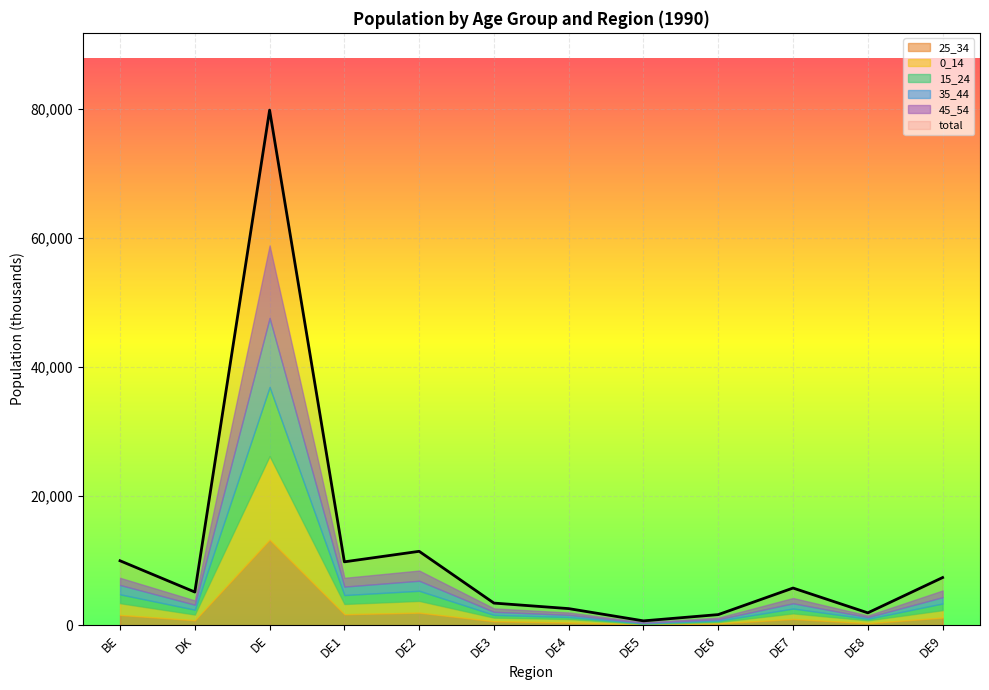

Reading right to left, transcribe all the data shown in this chart.

0_14: 1138.8	423.2	852.3	209.3	90.1	528.7	549.0	1810.9	1582.3	12937.5	873.6	1811.3
15_24: 1045.6	250.2	765.3	210.6	91.7	321.0	432.3	1577.4	1387.1	10687.6	758.0	1378.1
25_34: 1188.9	326.8	976.9	285.6	111.5	426.7	623.8	1951.5	1707.2	13253.9	778.8	1596.6
35_44: 975.8	254.1	810.6	219.2	92.0	333.2	478.5	1554.0	1311.2	10702.1	770.9	1450.6
45_54: 1034.3	252.1	817.2	251.4	100.4	365.8	530.9	1580.4	1356.7	11221.6	664.5	1112.9
total: 7387.2	1924.0	5763.3	1652.4	681.7	2578.3	3433.7	11448.8	9822.0	79753.2	5146.5	9987.0